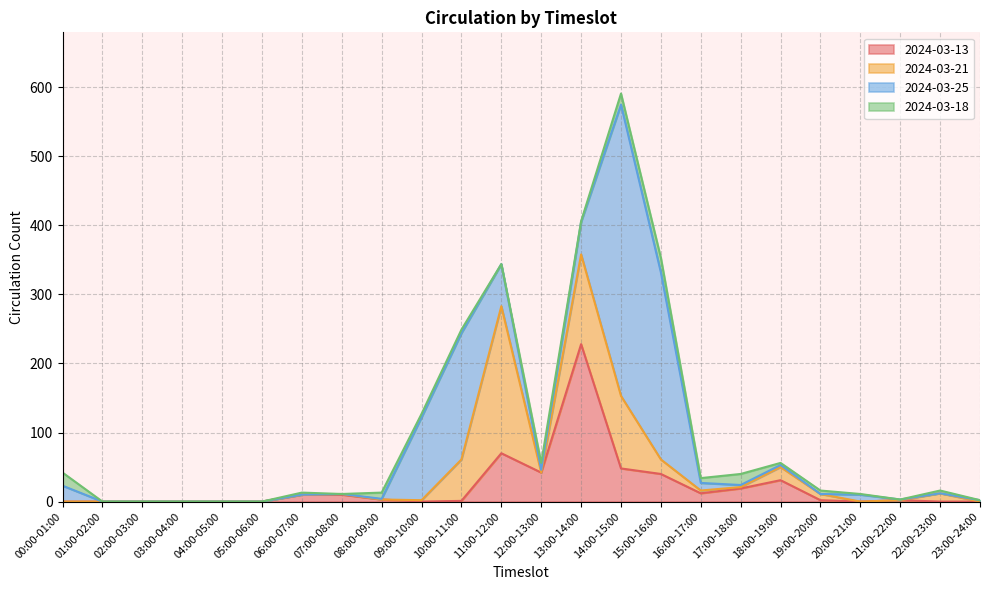

In 2024-03-13, how many points are higher than both neighbors (excluding endpoints)?

4